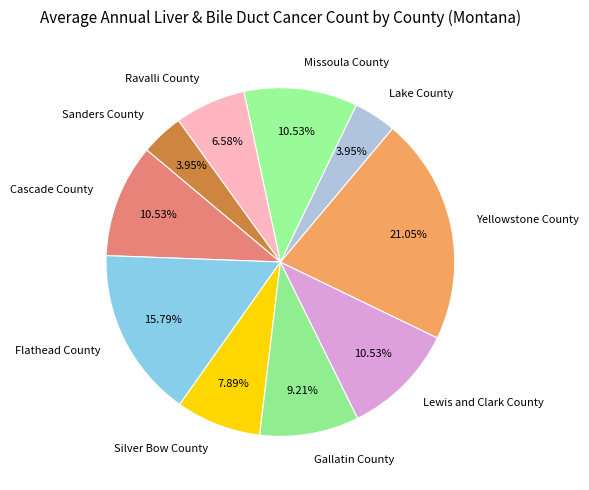

How many slices are in this pie chart?

10